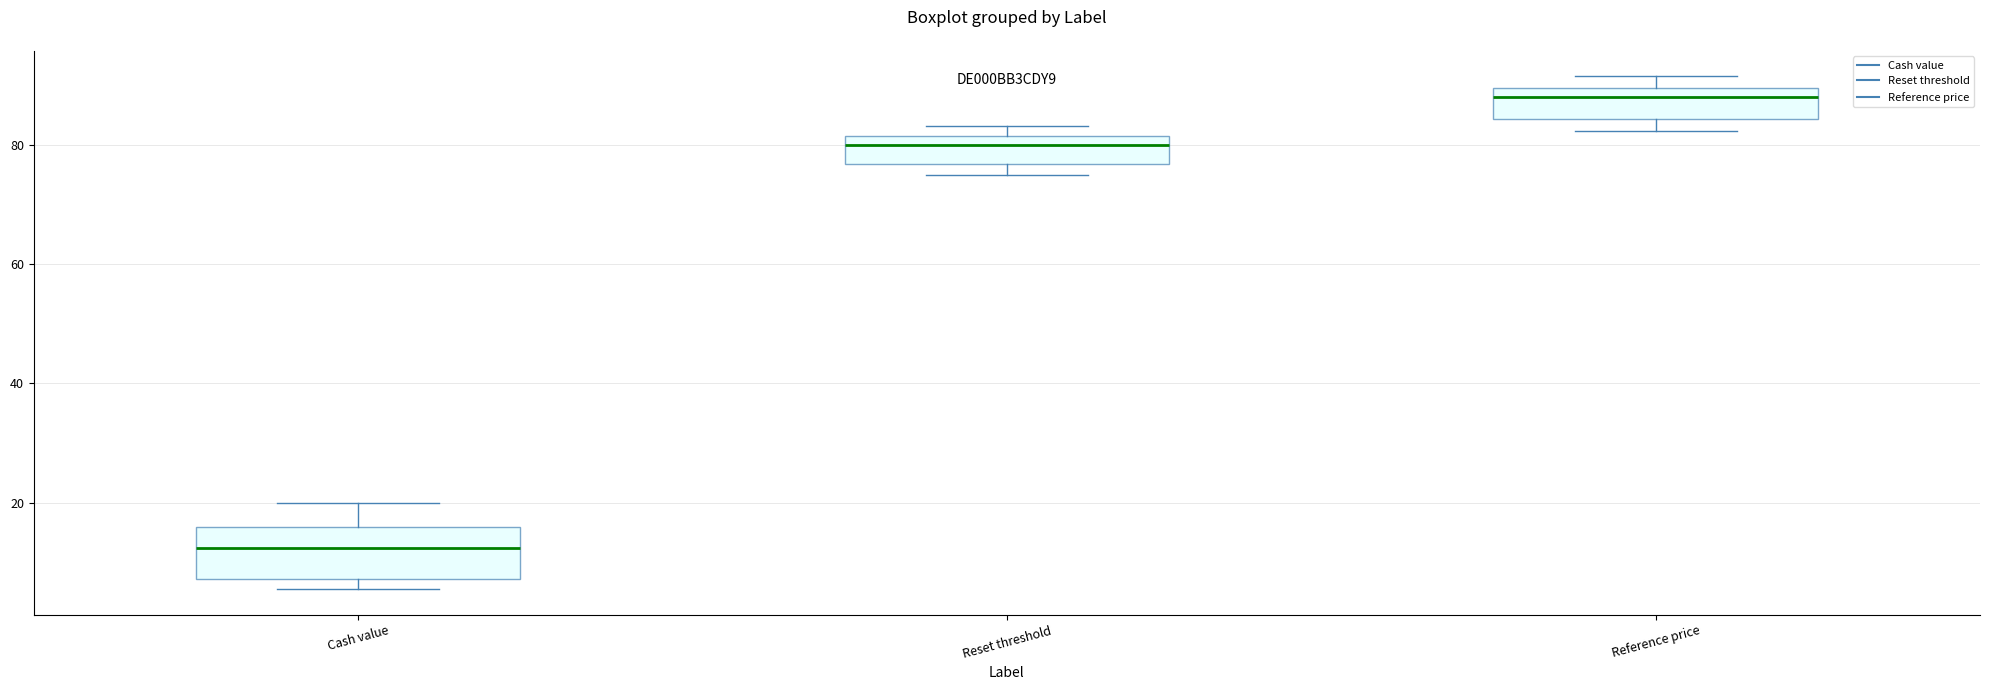

Which box has the lowest median line?

Cash value